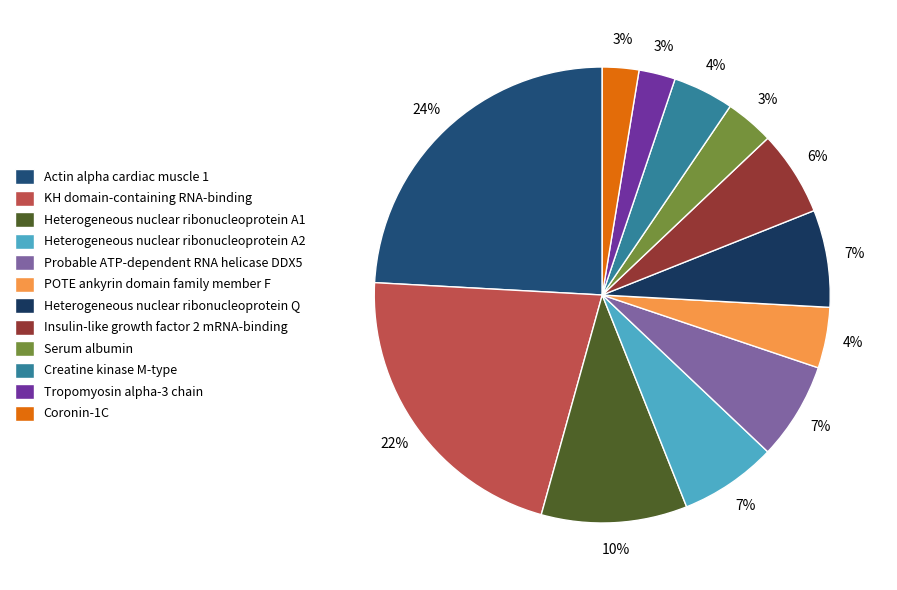

What is the ratio of the value at Serum albumin to the value at Actin alpha cardiac muscle 1?

0.1